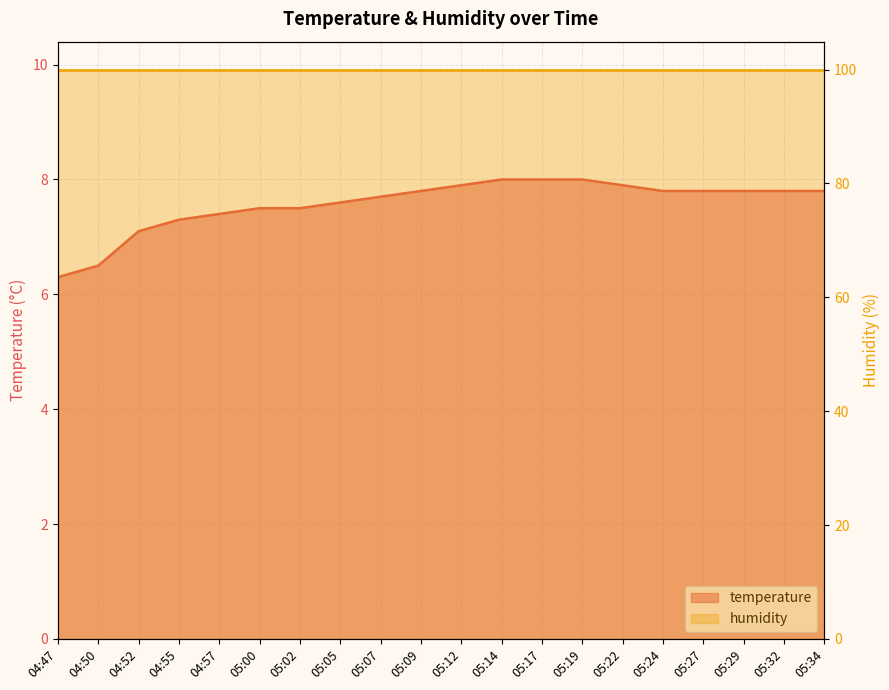

Between 04:50 and 05:32, which is larger?

05:32